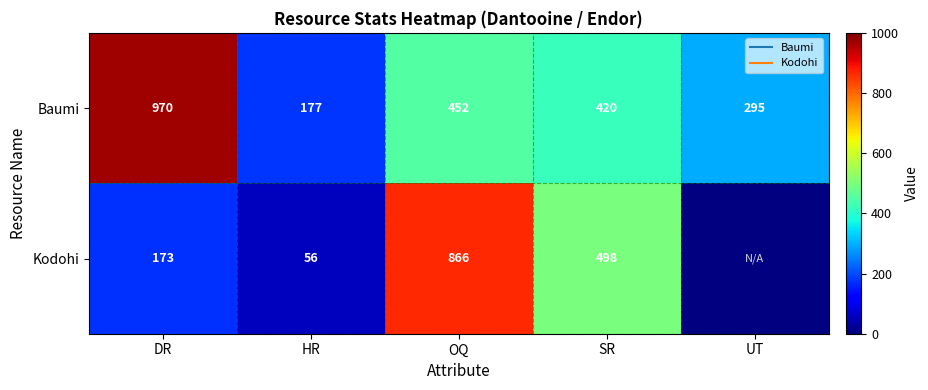

What is the sum of the Baumi values at SR and HR?

597.0